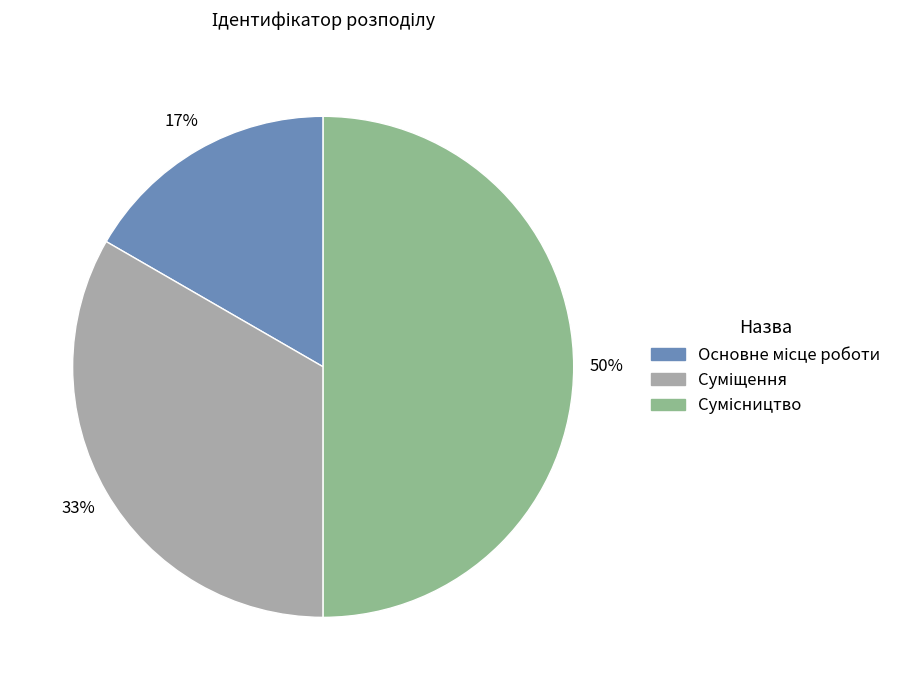

To the nearest percent, what is the difference between the largest and smallest slice percentages?

33%